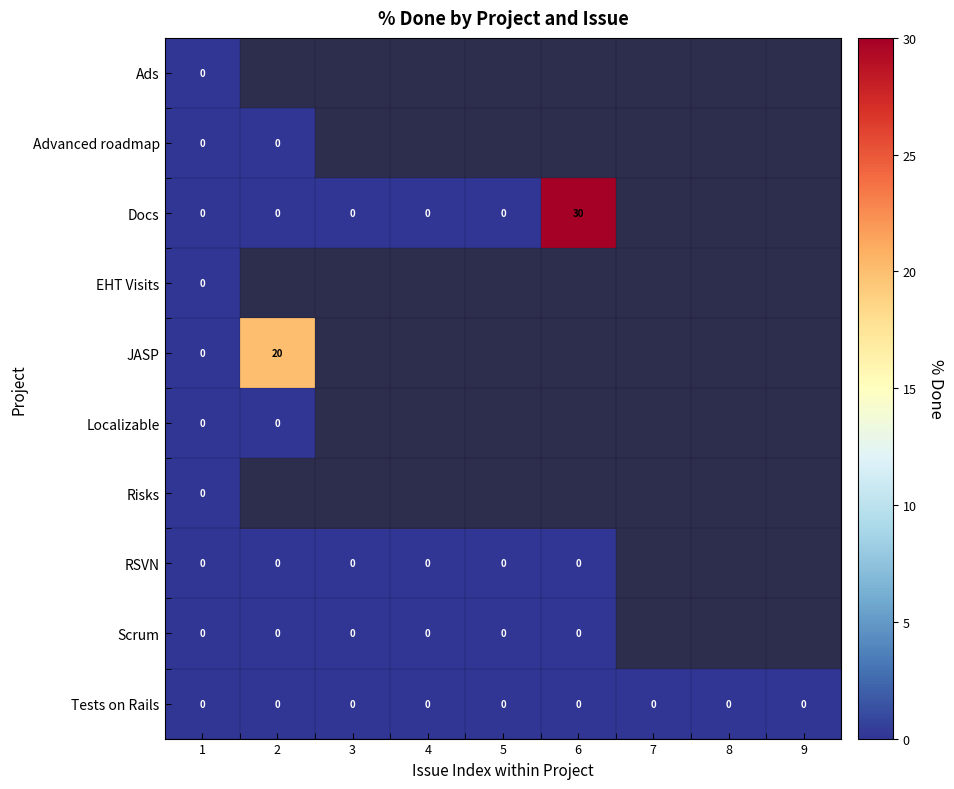

Which series changed the most between 4 and 6?

Docs